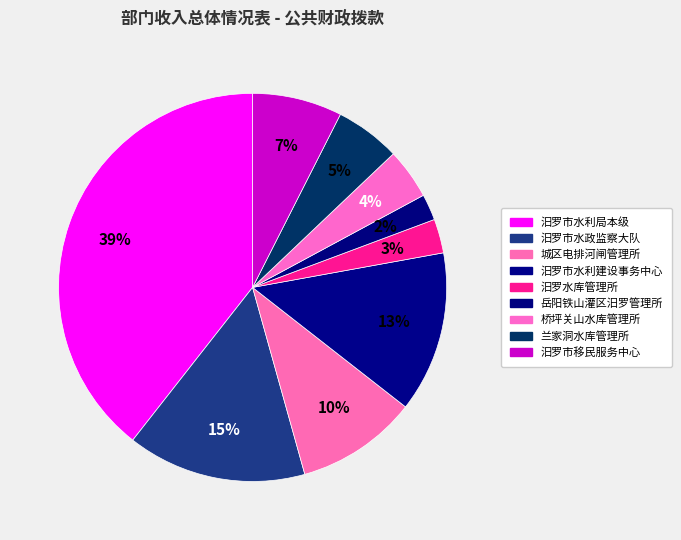

Does any single category account for the majority?

No